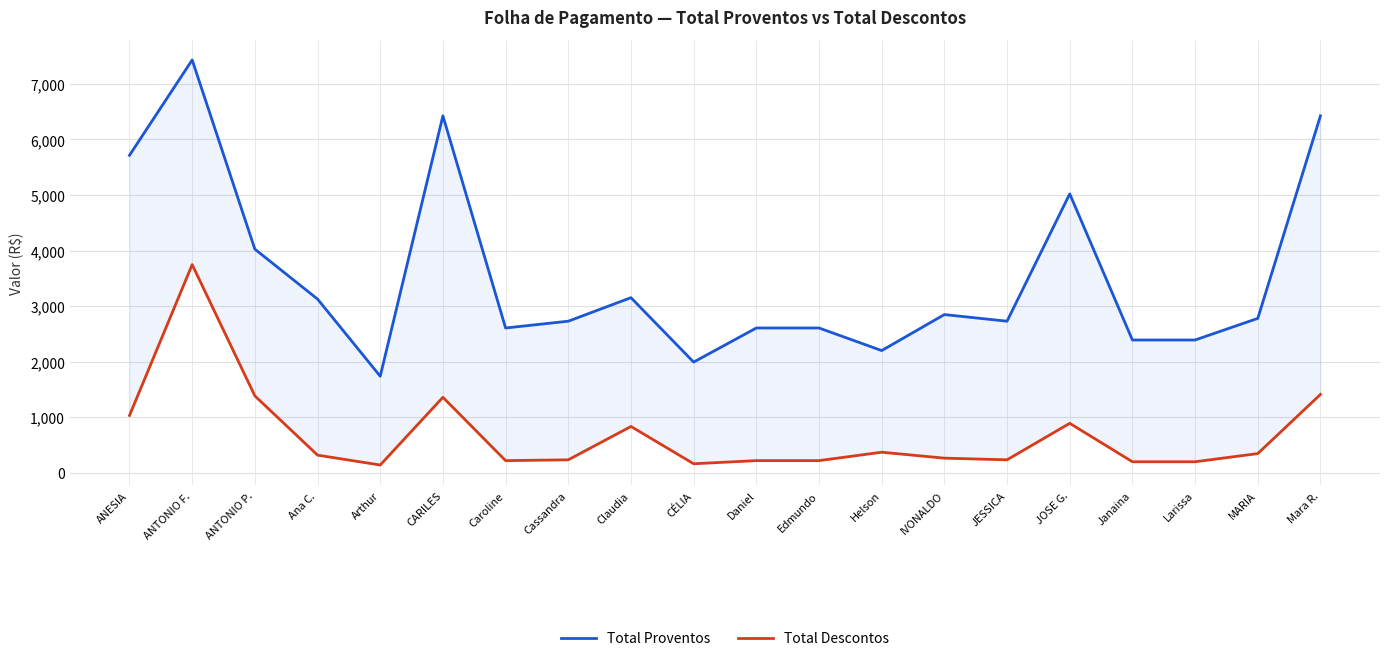

What is the sum of the Total Proventos values at Helson and Larissa?

4586.3